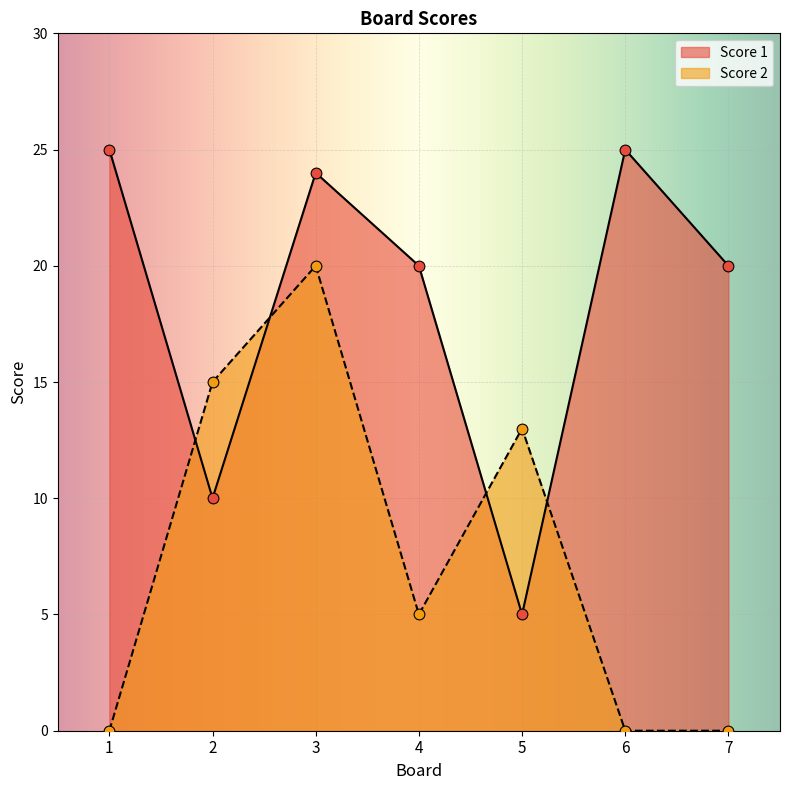

Is the value of Score 2 at 6 greater than the value of Score 1 at 1?

No